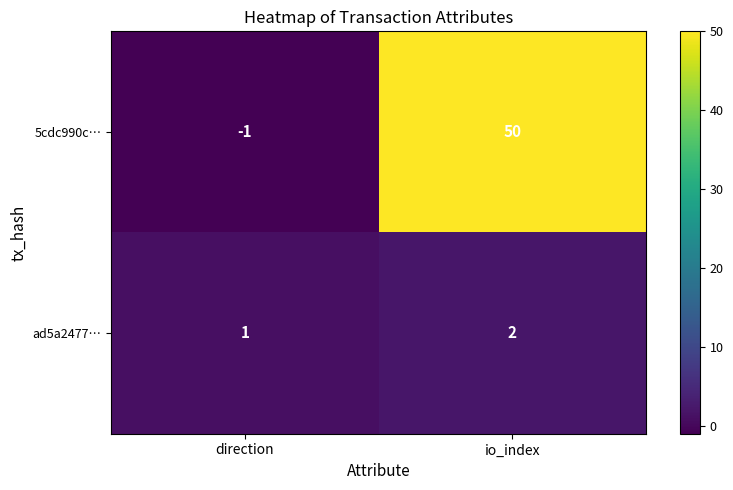

Reading left to right, transcribe all the data shown in this chart.

5cdc990c…: direction=-1	io_index=50
ad5a2477…: direction=1	io_index=2